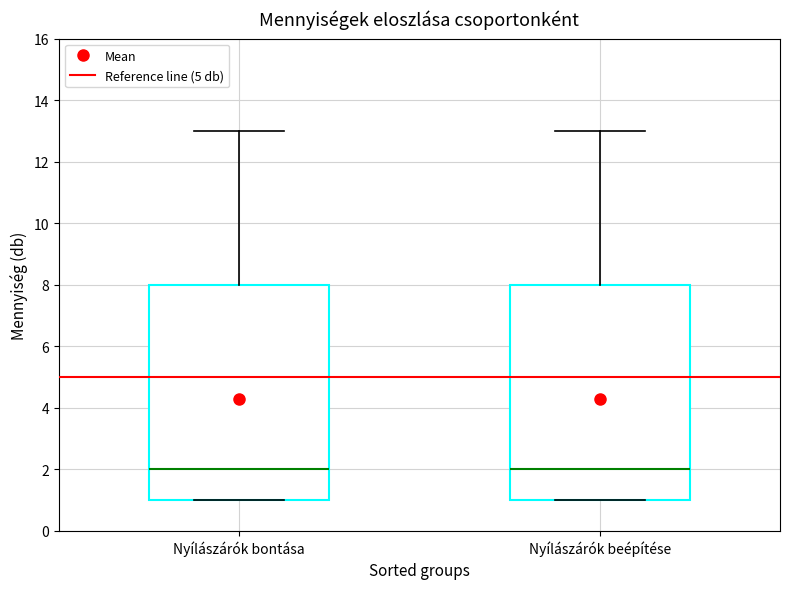

Reading left to right, transcribe this box plot: for each box, give where its median line is, the range the box spans, and where its two whiskers end, as read against the y-axis. The values are not printed on the chart, so give them approximately, as read against the axis.

Nyílászárók bontása: median 2, box 1 to 8, whiskers 1 to 13
Nyílászárók beépítése: median 2, box 1 to 8, whiskers 1 to 13